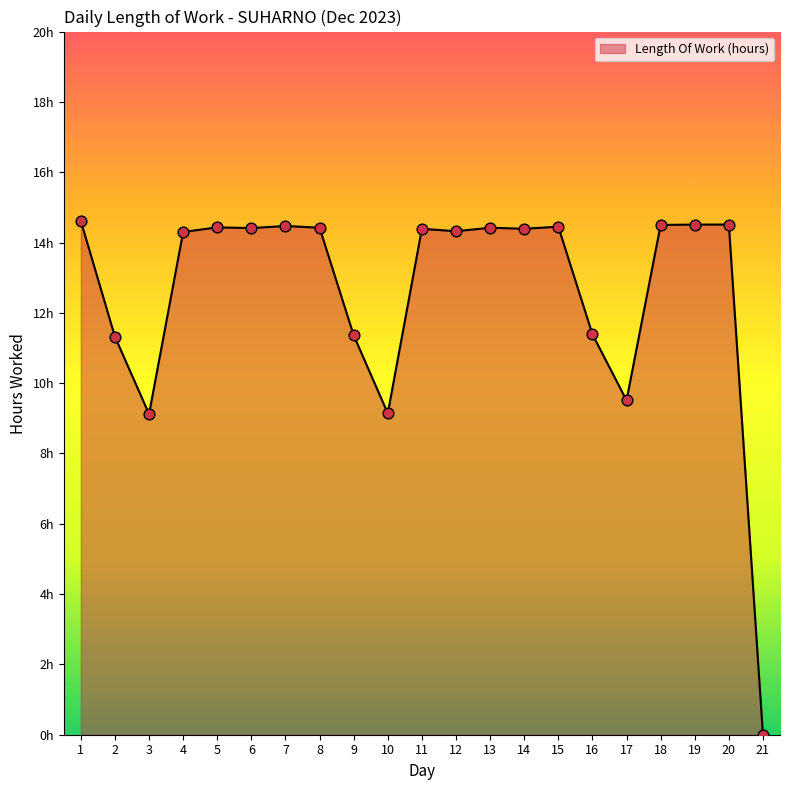

Between 13 and 14, which is larger?

13